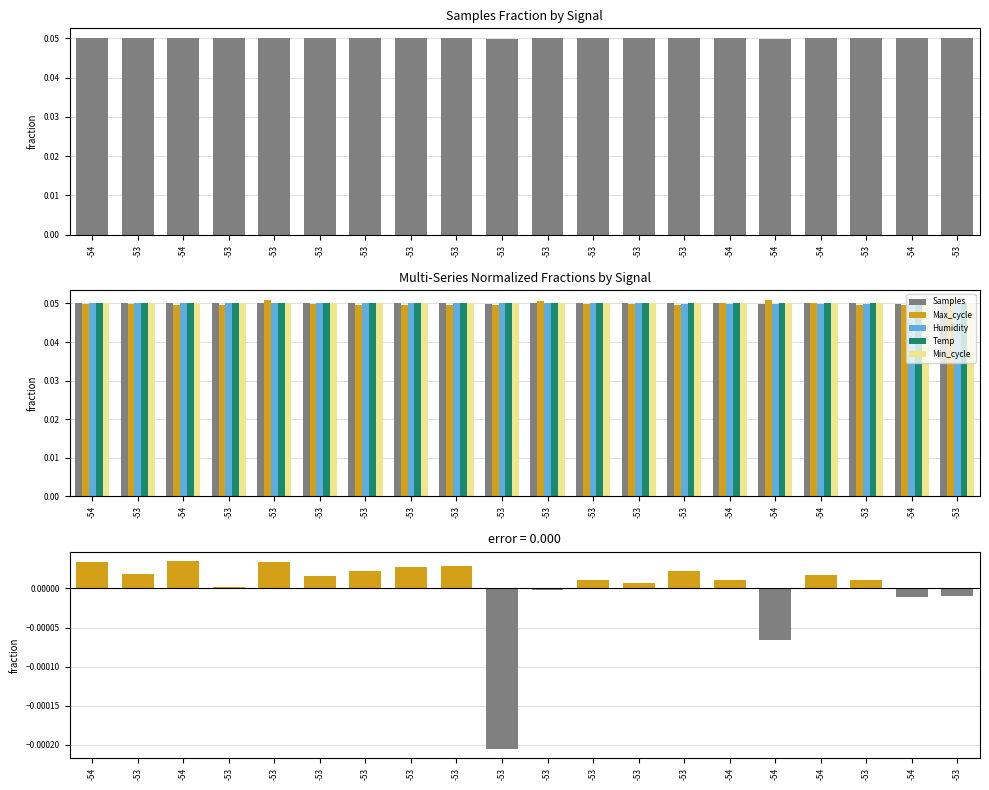

Does the chart contain any negative values?

Yes